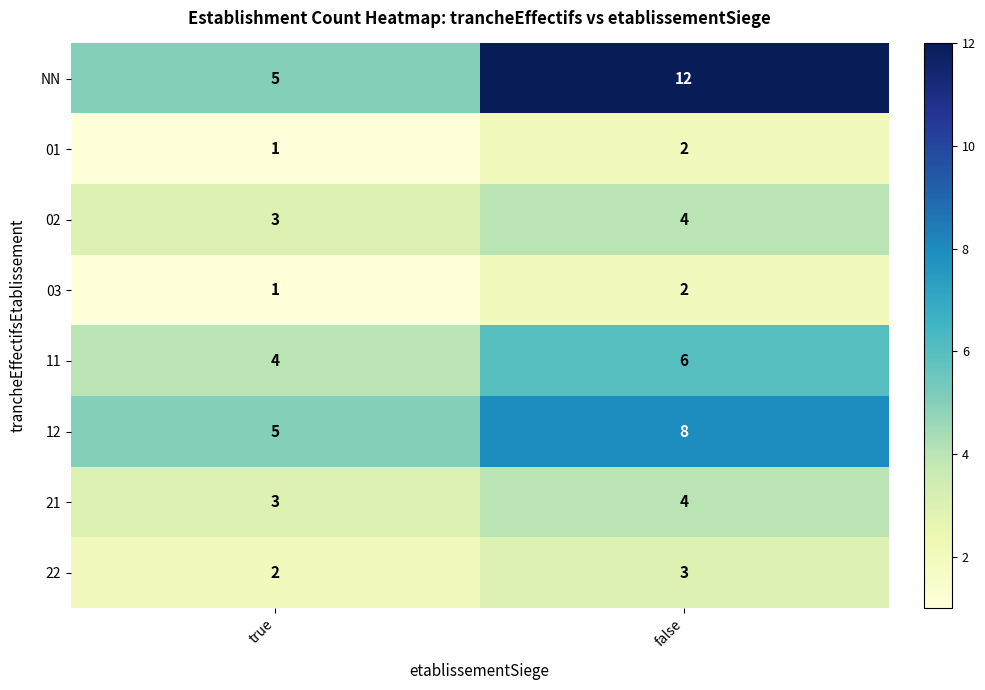

What is the spread (max minus min) of values at true?

4